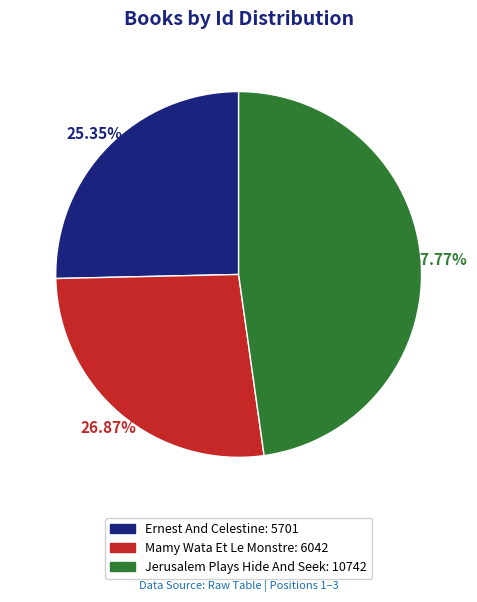

To the nearest percent, what is the difference between the largest and smallest slice percentages?

22%